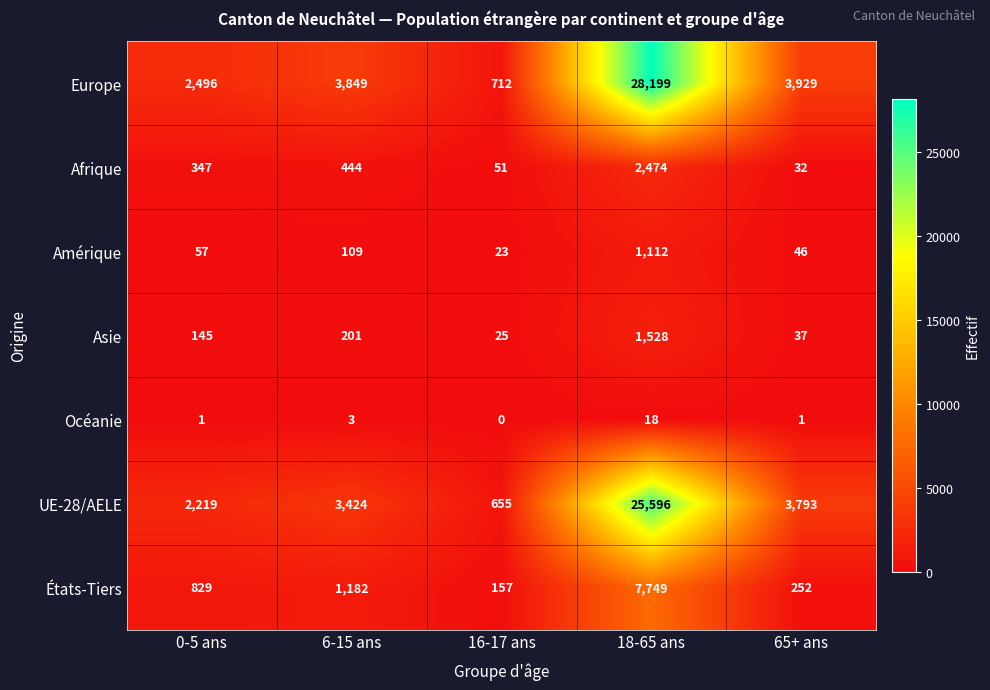

Between 18-65 ans and 65+ ans, which series saw the biggest shift?

Europe